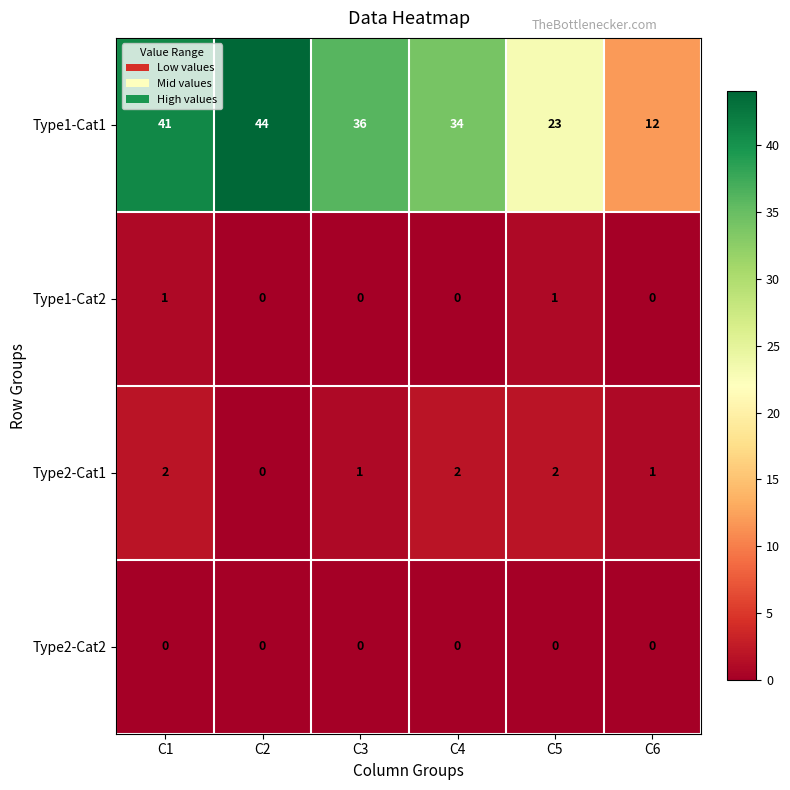

What is the difference between the highest and lowest values at C4?

34